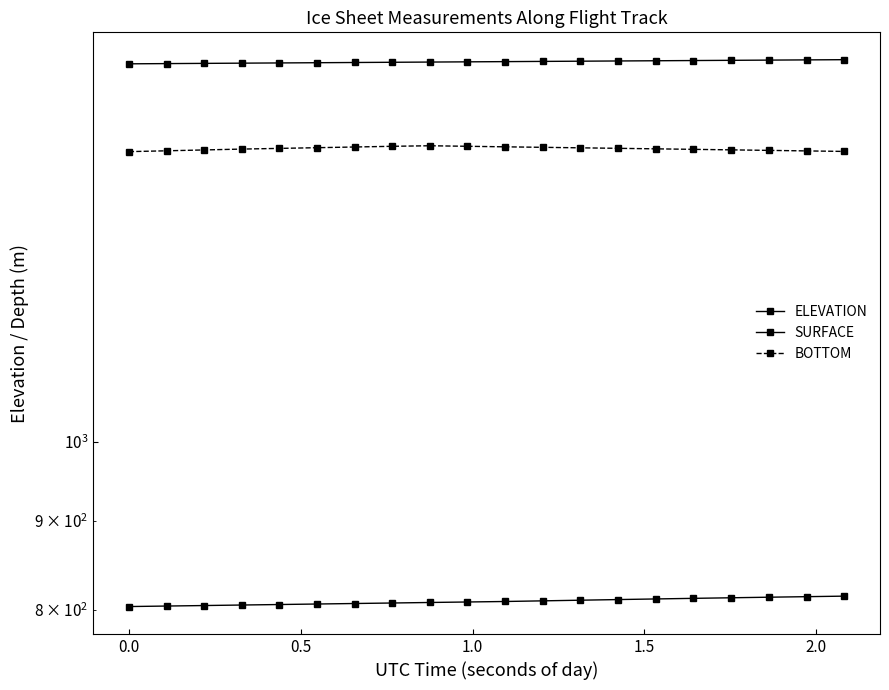

True or false: ELEVATION has a value of 595.9 at 15.

False